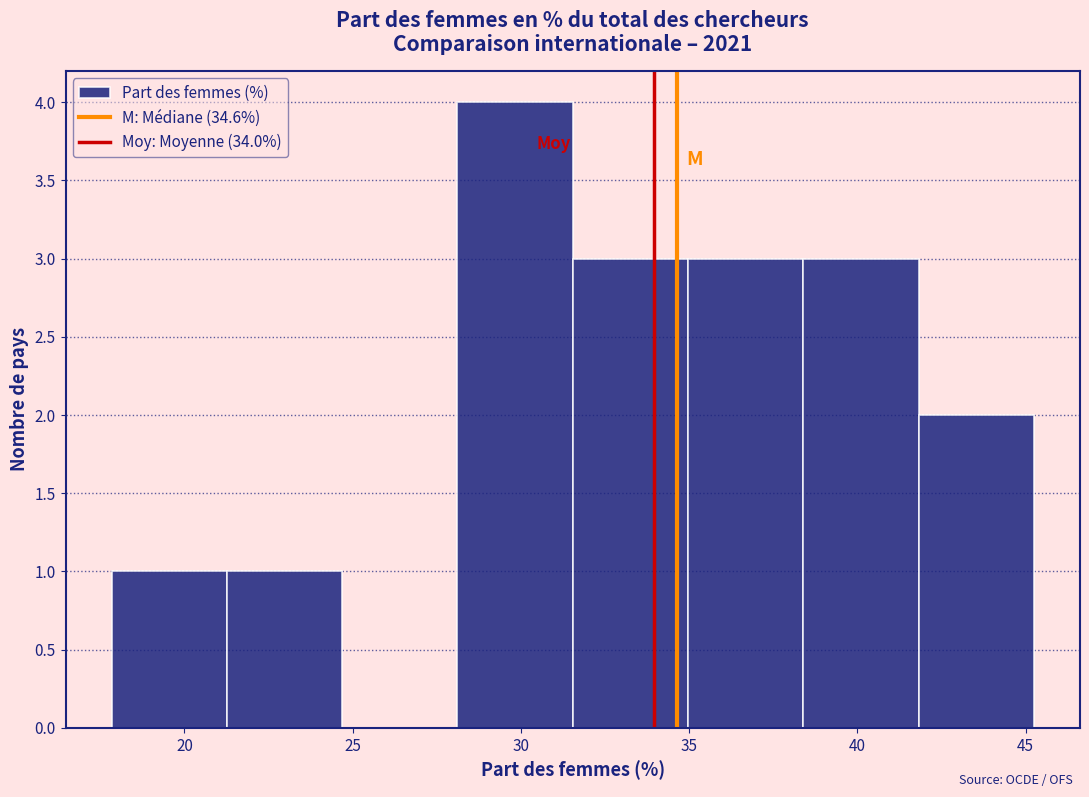

Reading left to right, transcribe this chart: for each bar, give the range it covers on the x-axis and its height. Neither the bar edges nor the heights are printed on the chart, so give them approximately, as read against the axes.

18.0 to 21.5: 1
21.5 to 24.5: 1
24.5 to 28.0: 0
28.0 to 31.5: 4
31.5 to 35.0: 3
35.0 to 38.5: 3
38.5 to 42.0: 3
42.0 to 45.0: 2